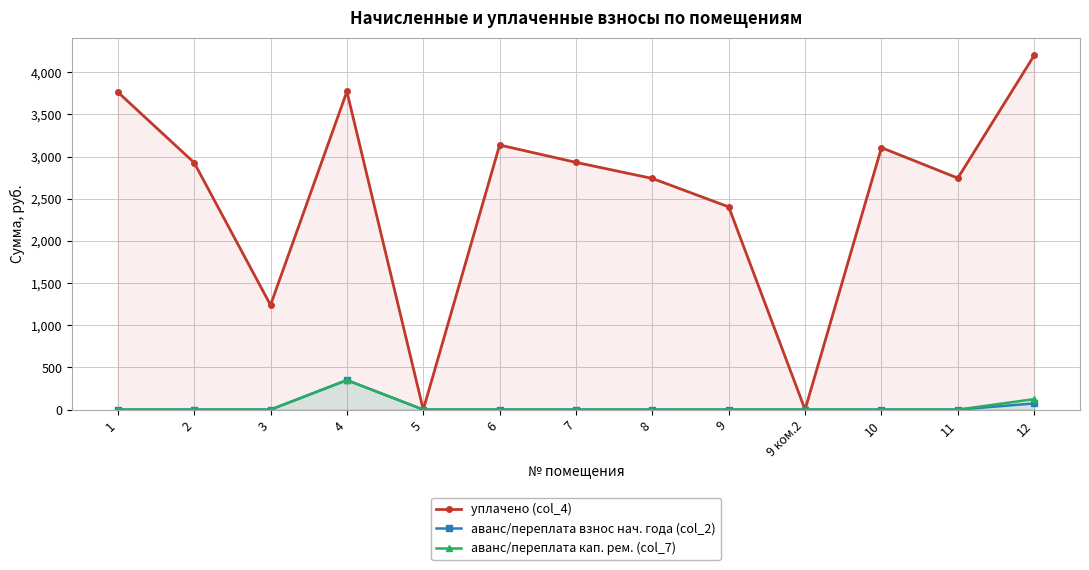

What is the average value of the уплачено (col_4) series?

2536.3